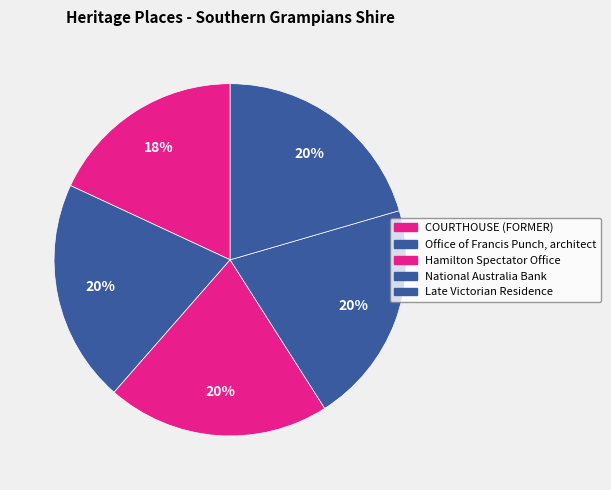

Count the number of slices in the pie.

5